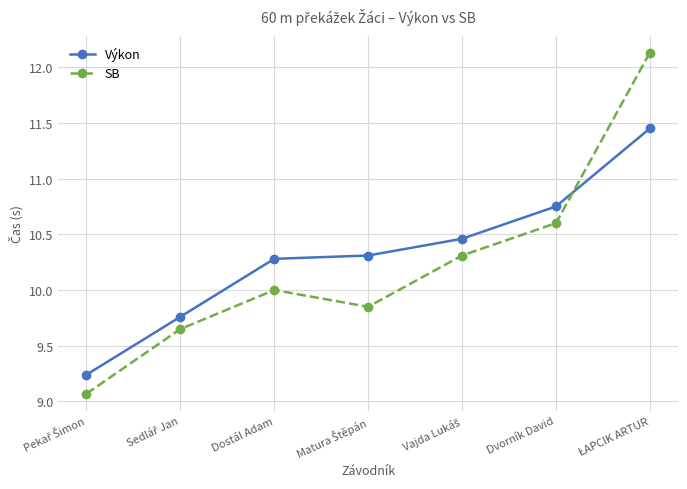

At how many categories does at least one series exceed 9?

7